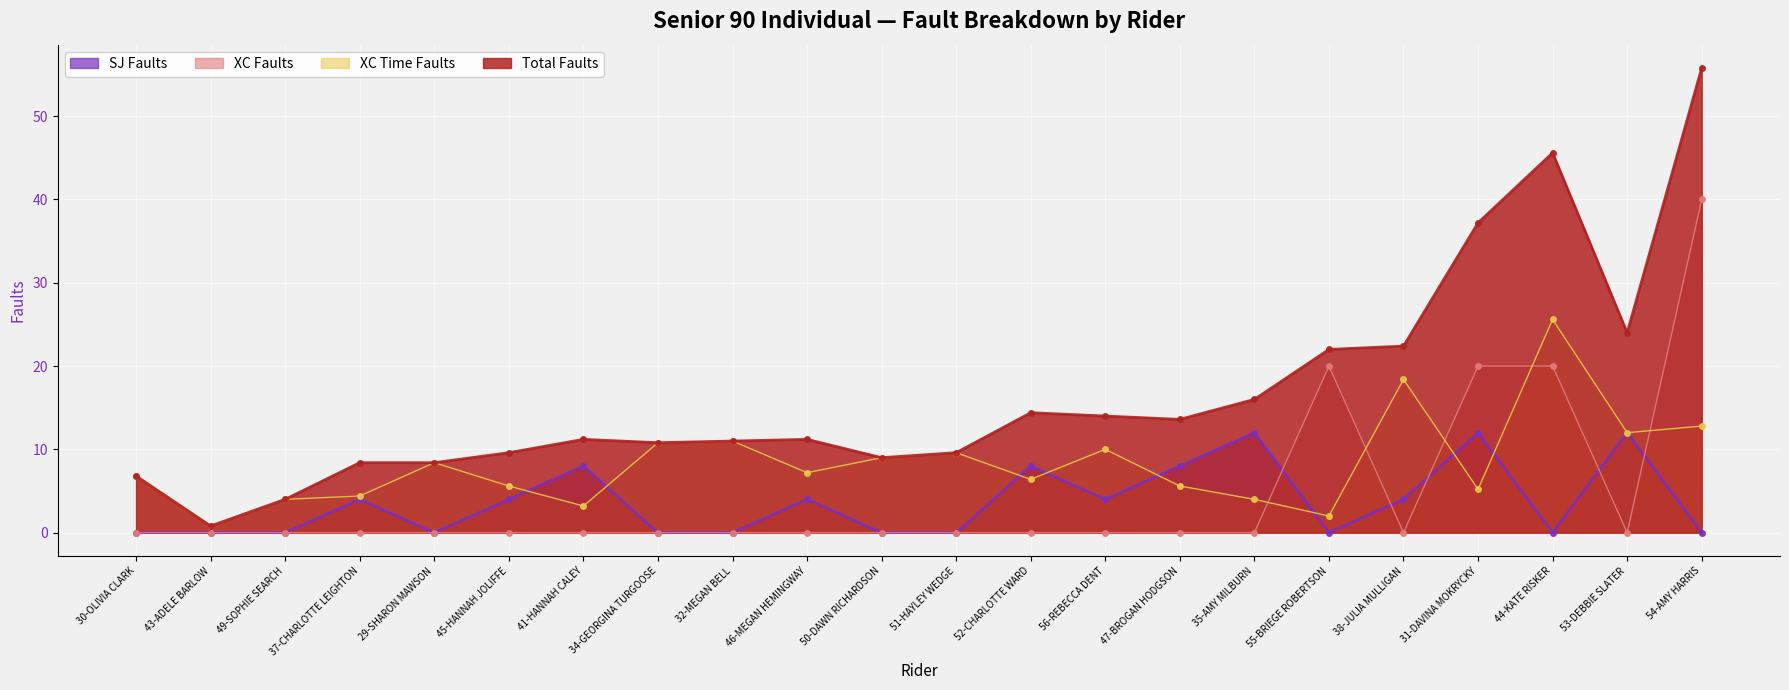

In Total Faults, how many points are lower than both neighbors (excluding endpoints)?

5